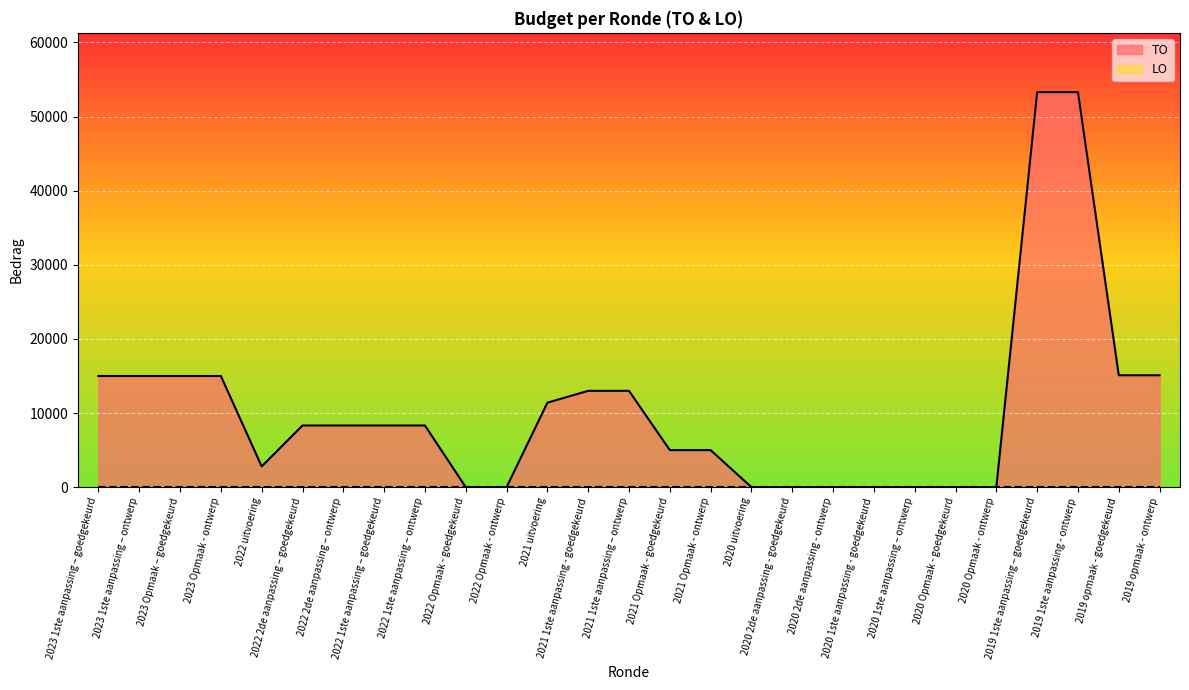

Is it true that the value at 2019 opmaak - ontwerp is 24321?

False